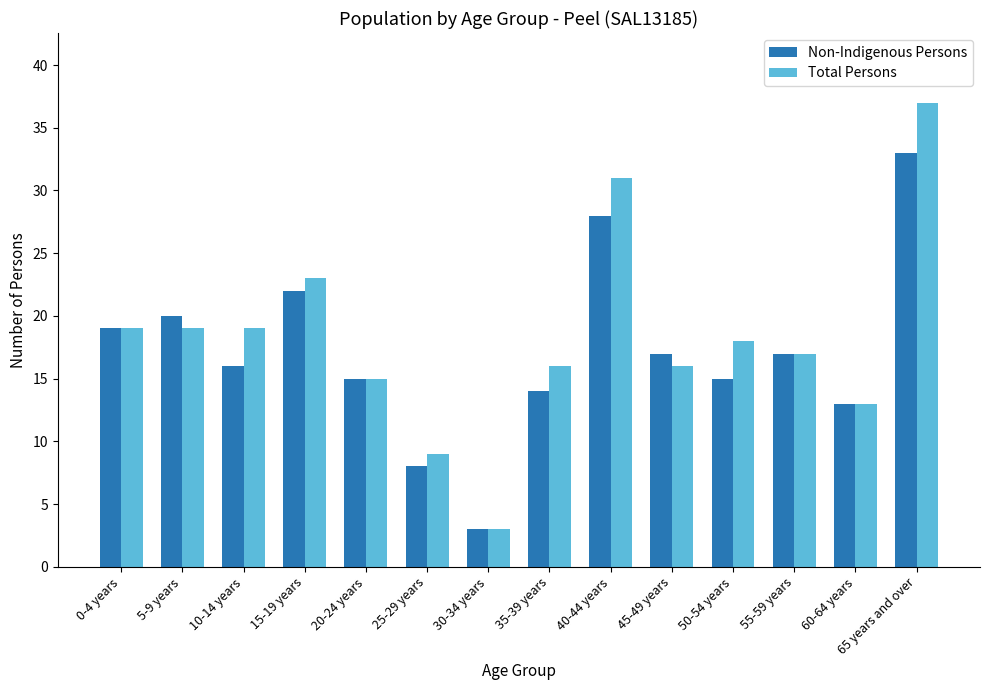

The Total Persons series shows 16 at 35-39 years. True or false?

True